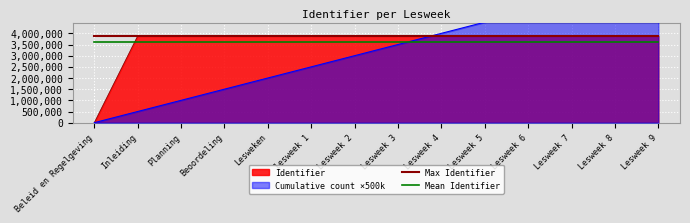

True or false: Mean Identifier has a value of 6245046.0 at Inleiding.

False